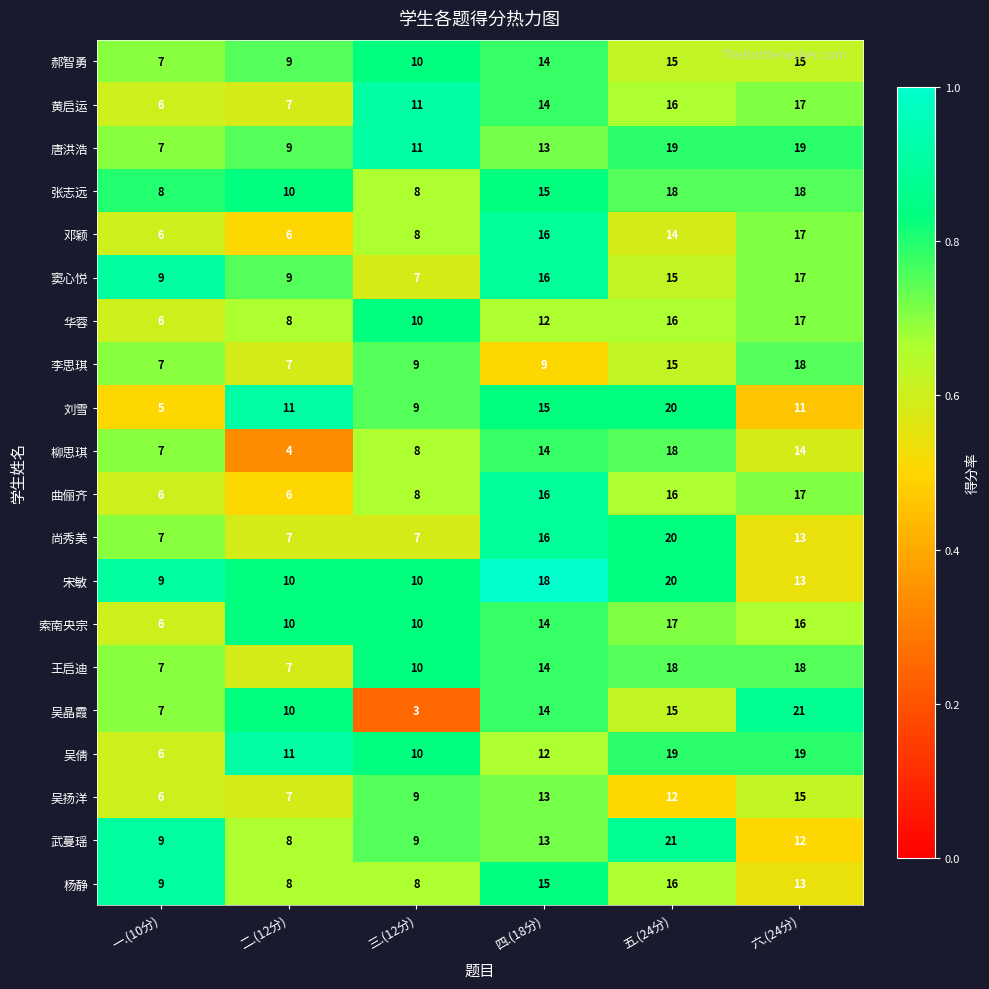

What is the greatest value displayed?

21